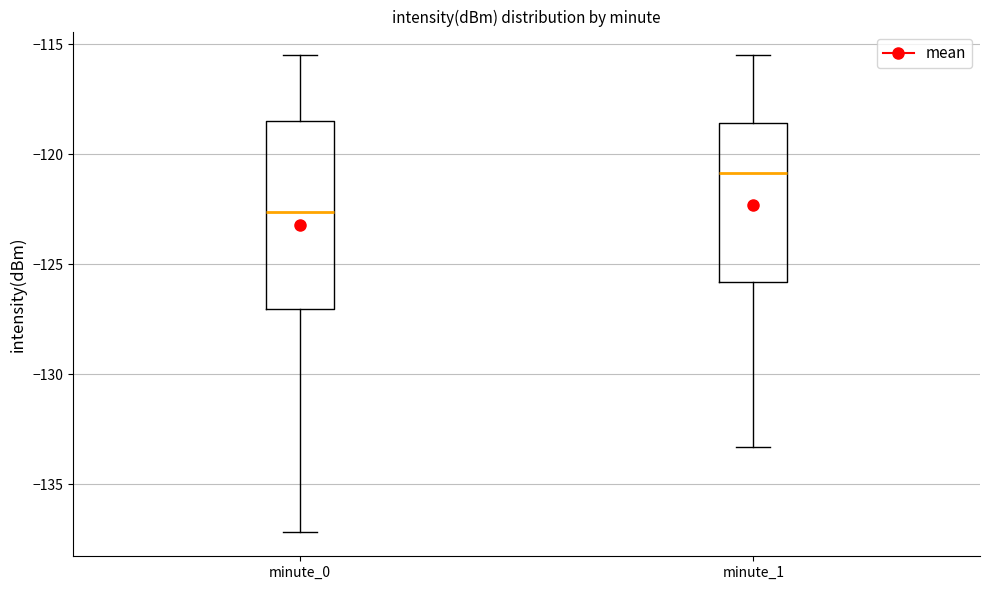

Where does the upper whisker of the box for minute_0 end on the y-axis? The values are not printed on the chart, so give them approximately, as read against the axis.

-115.5